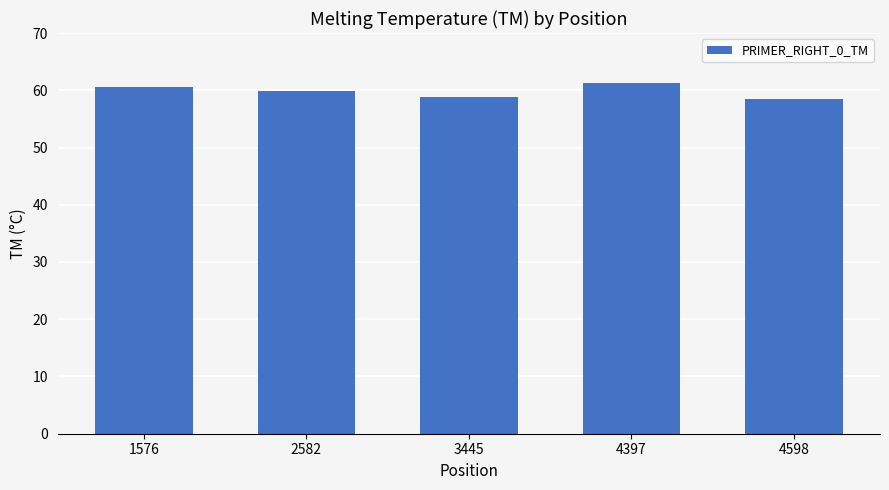

What is the ratio of the value at 4397 to the value at 3445?

1.0